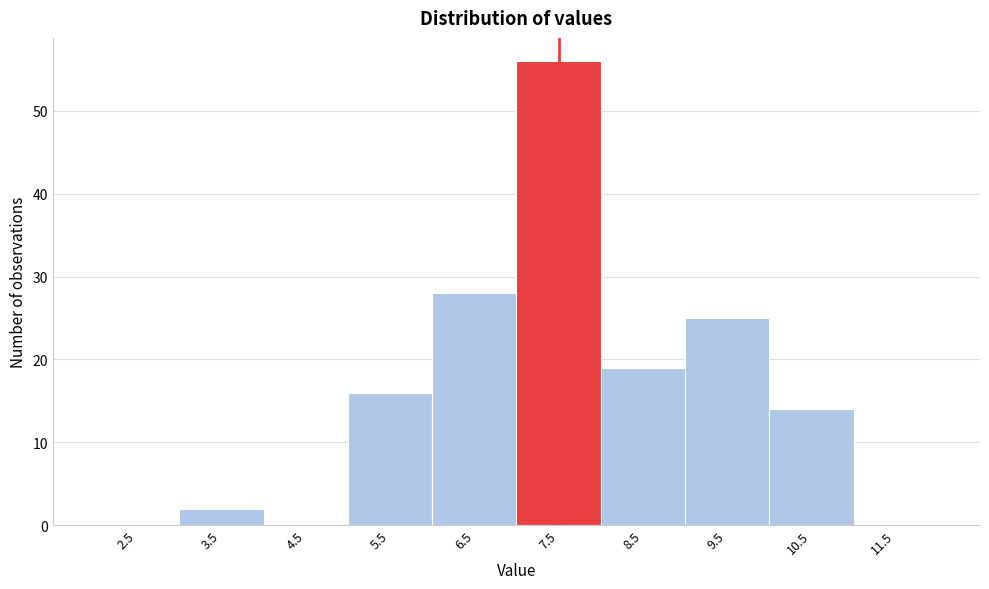

Reading right to left, what are all the values shown in this chart?

11.5=0	10.5=14	9.5=25	8.5=19	7.5=56	6.5=28	5.5=16	4.5=0	3.5=2	2.5=0